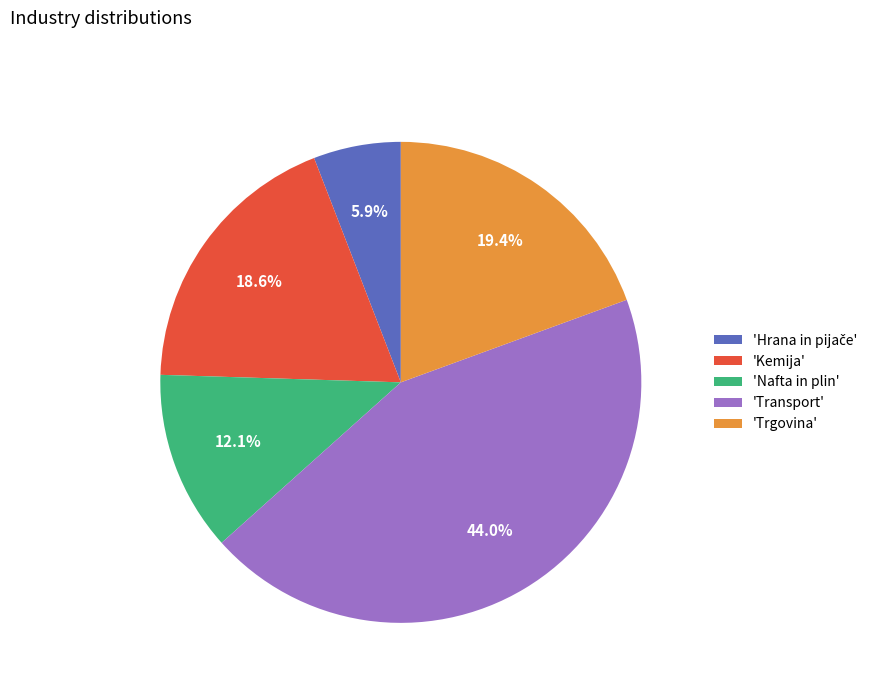

How much of the chart is everything except 'Kemija'?

81.4%